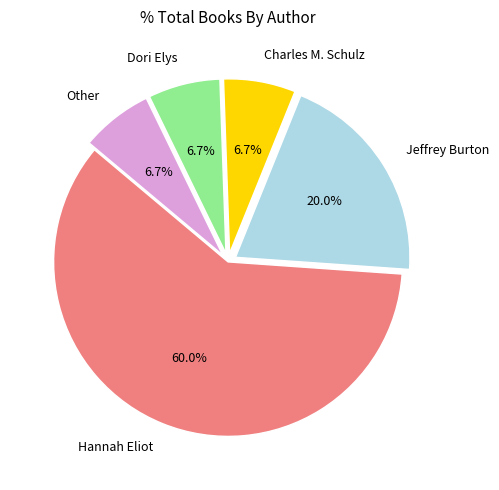

Combined, do Hannah Eliot and Jeffrey Burton account for over 50%?

Yes